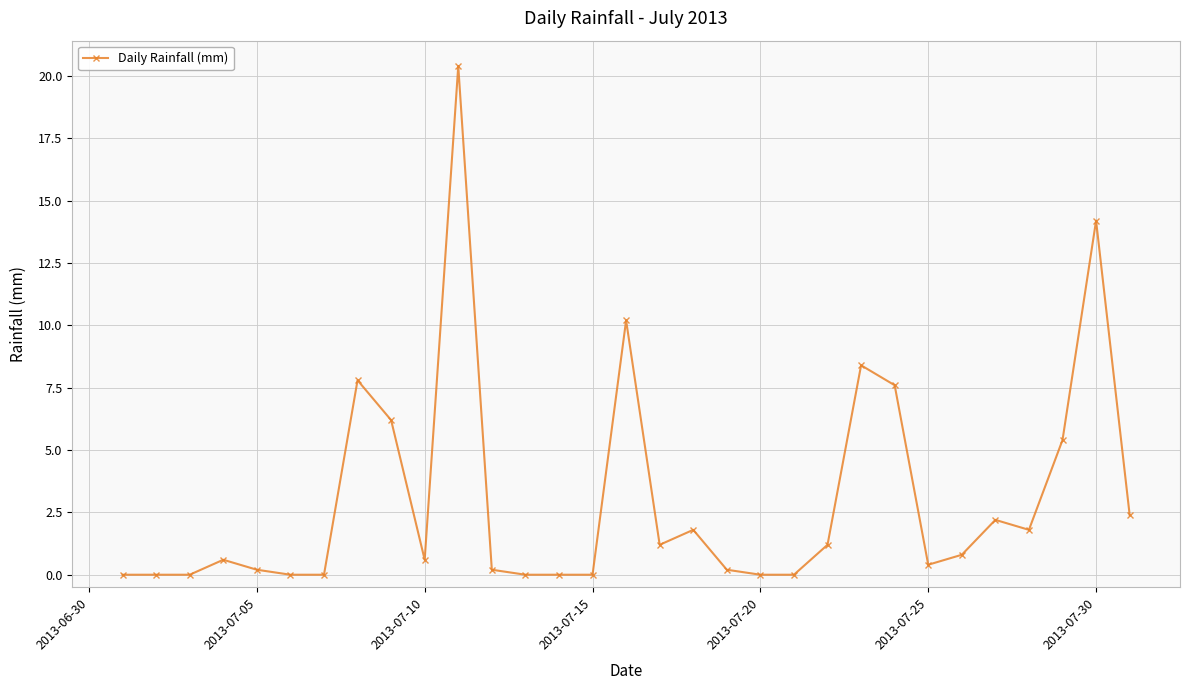

What is the value of the 29th point from the left?

5.4